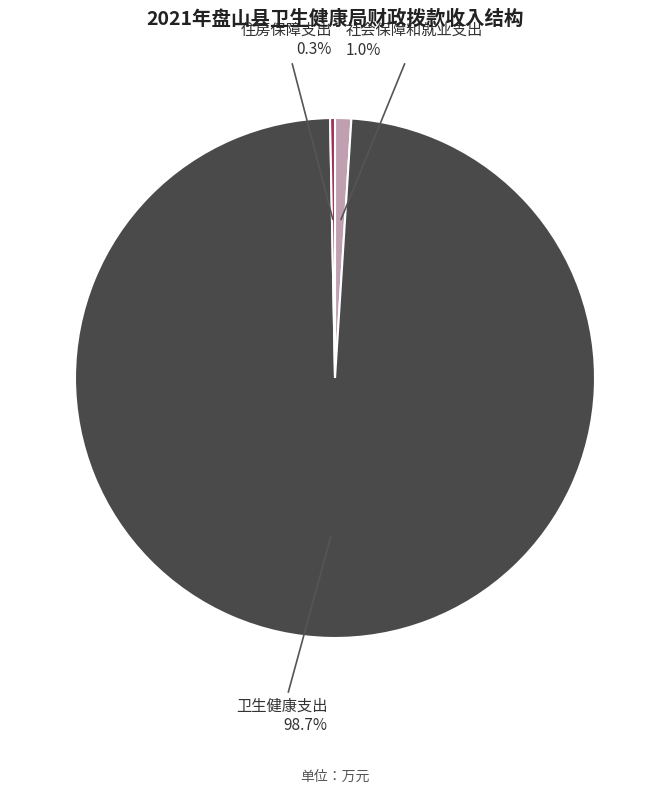

How many segments does this pie chart have?

3